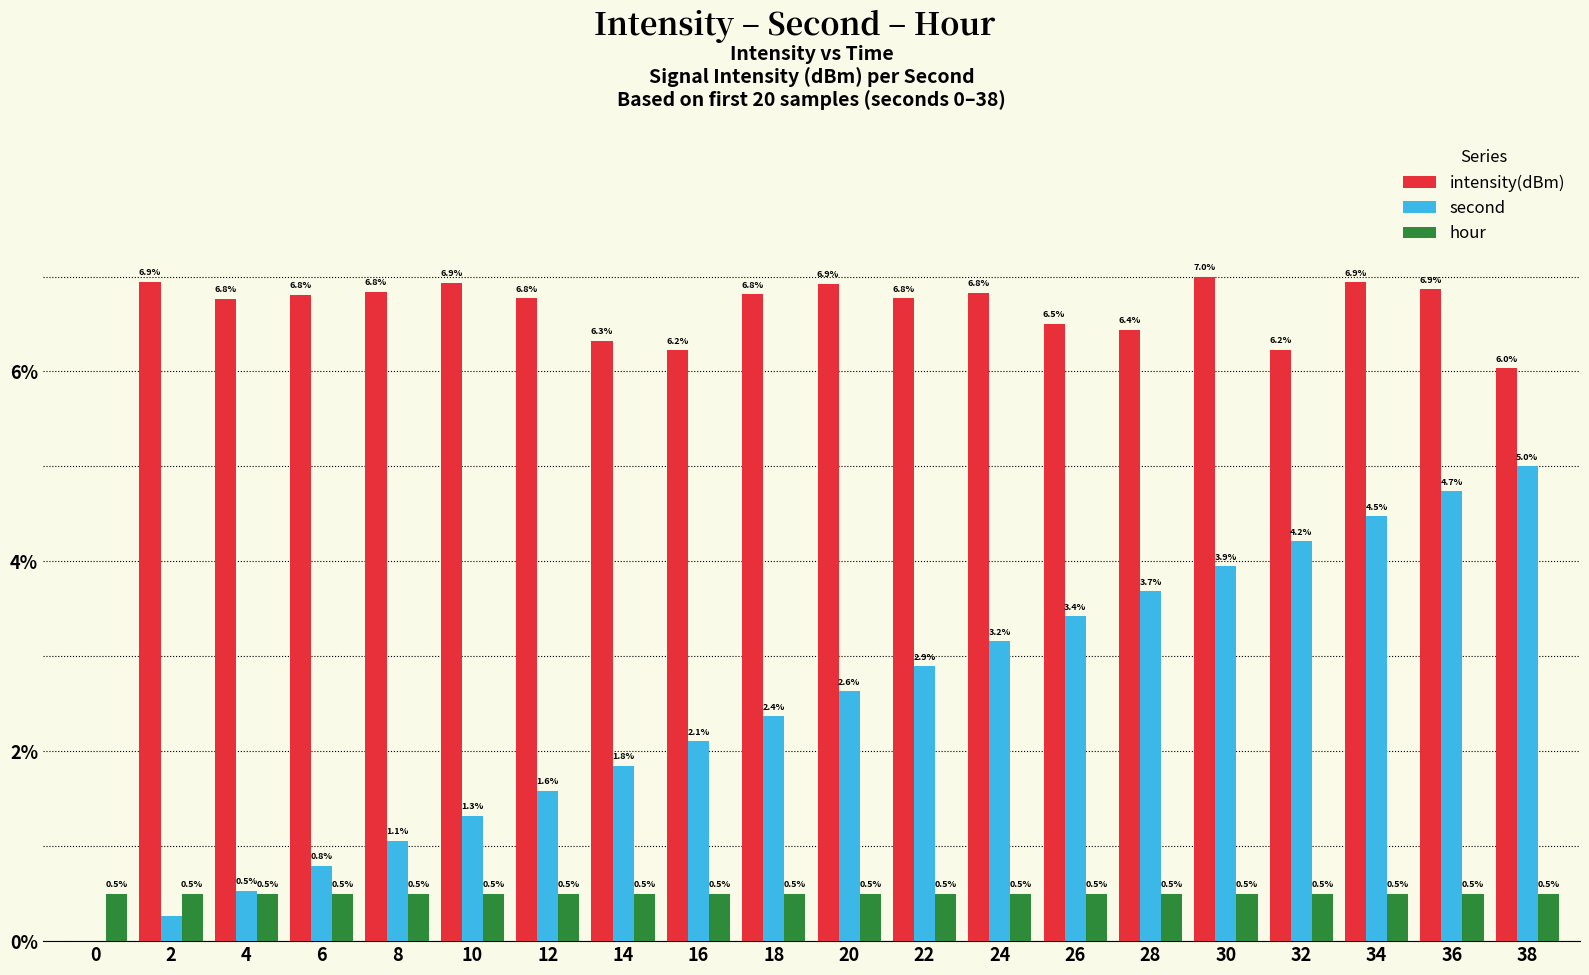

What value does the intensity(dBm) series have at 28?

6.4